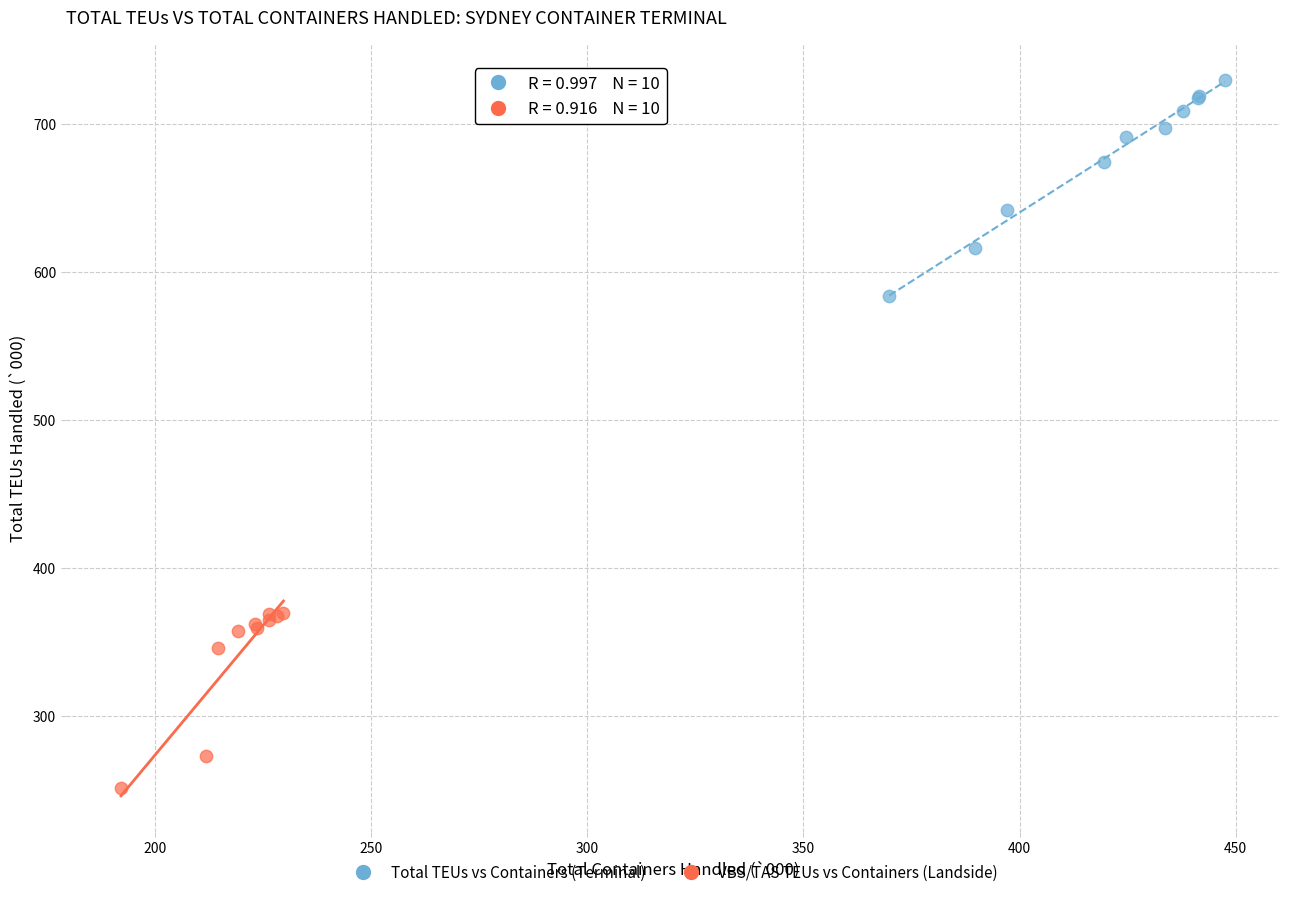

Which series has the widest spread of Y values?

Total TEUs vs Containers (Terminal)